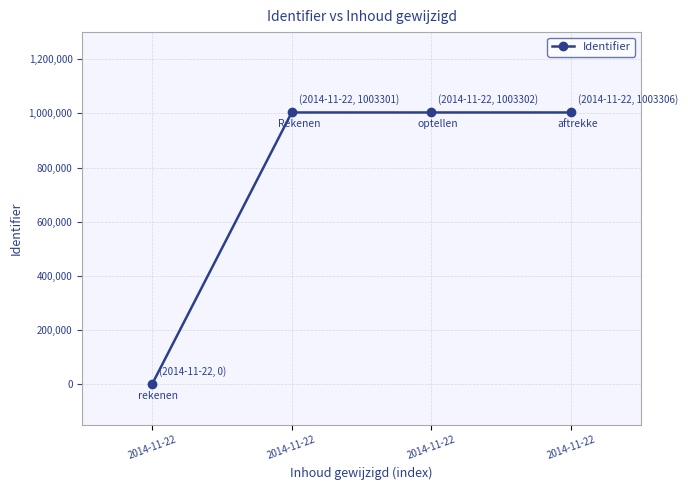

True or false: the data shows 0 at 2014-11-22.

True